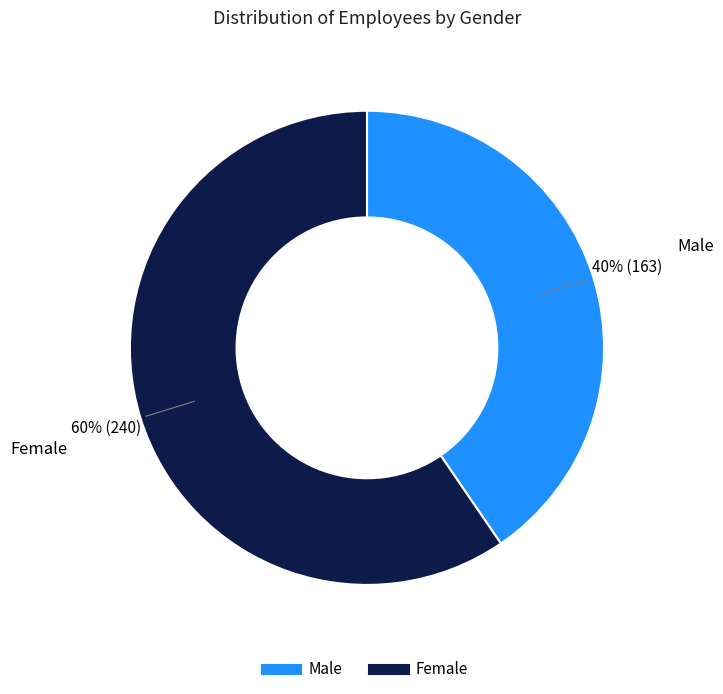

Count the number of slices in the pie.

2